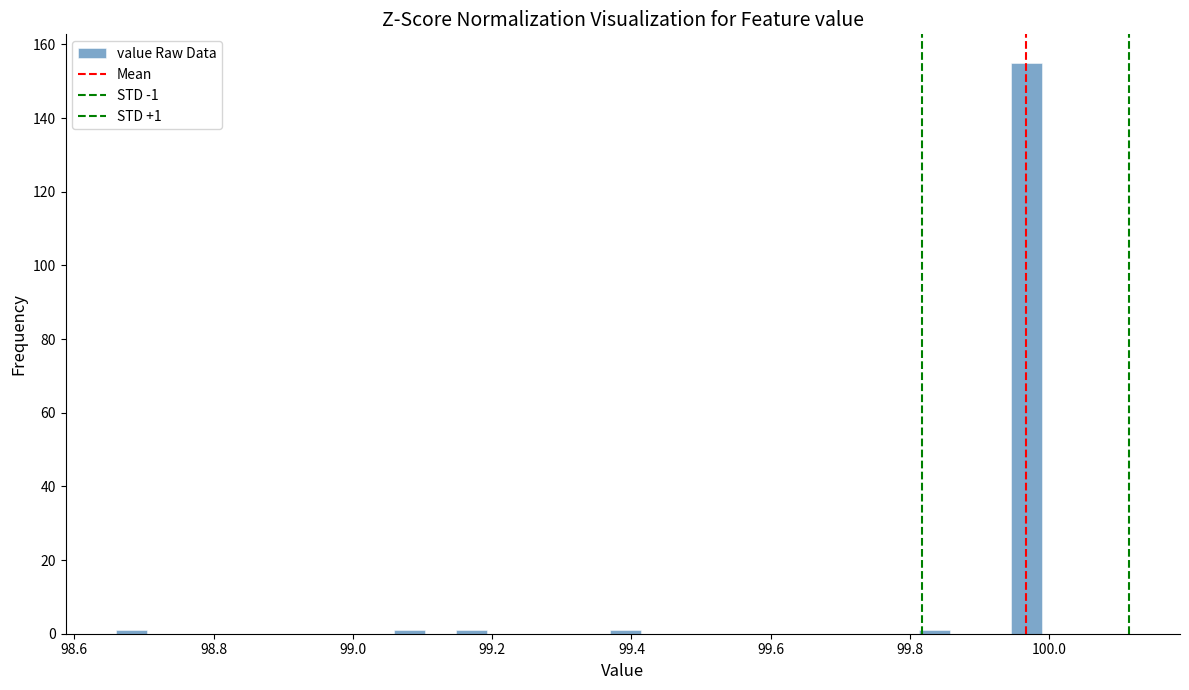

Read against the x-axis, roughly where is the centre of the tallest bar?

99.96